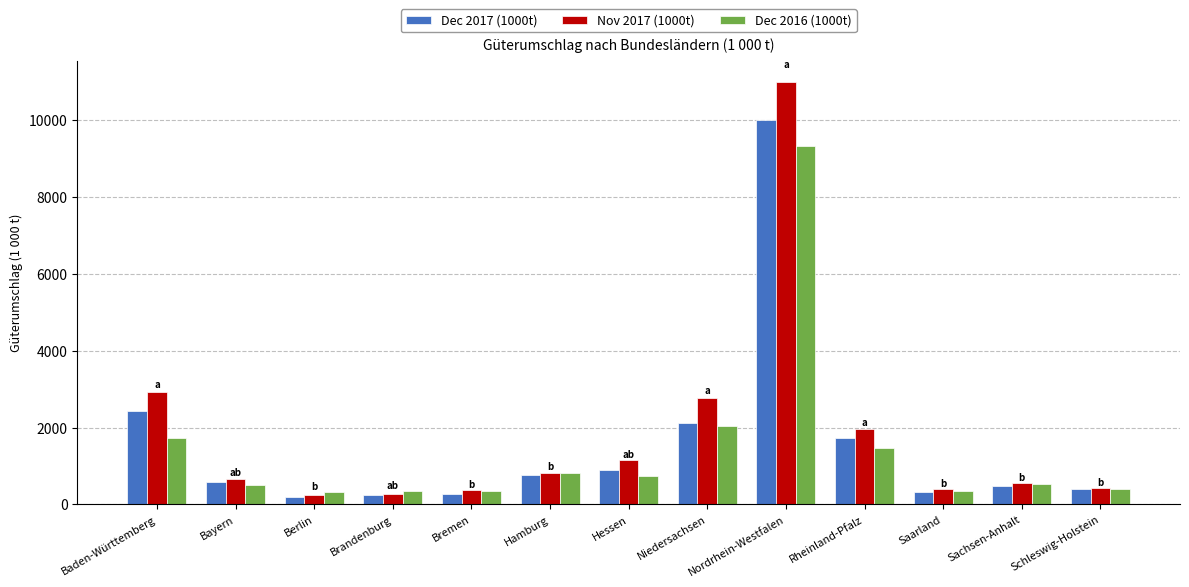

At which label does Dec 2016 (1000t) reach its peak?

Nordrhein-Westfalen